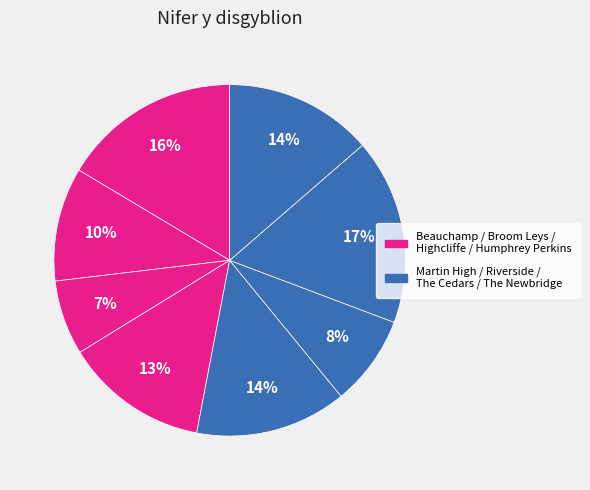

Rank the categories by value from lowest to highest.

Highcliffe Primary Academy, Riverside Primary Academy, Broom Leys Primary School, Humphrey Perkins School, The Newbridge School, Martin High School, Beauchamp City Sixth Form, The Cedars Academy